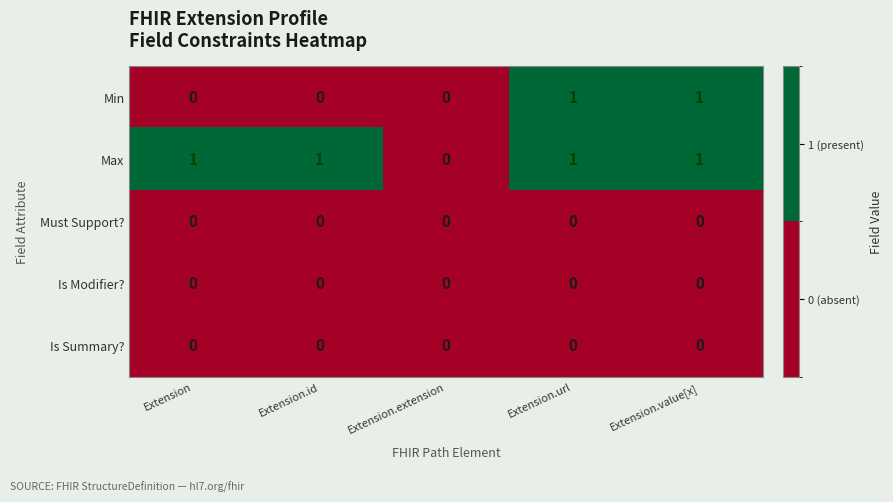

Which series has the largest total across all categories?

Max